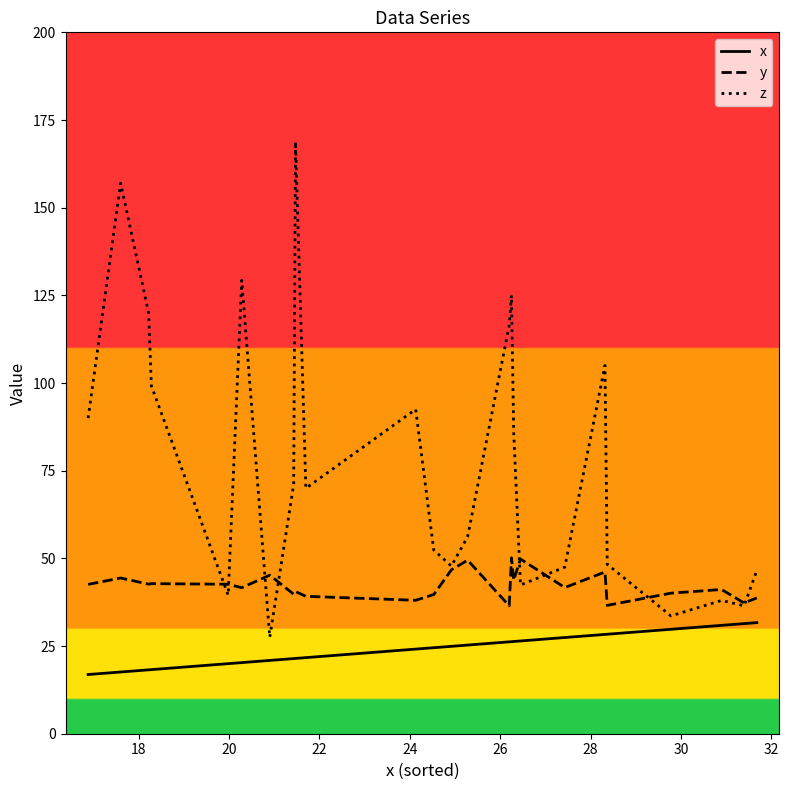

Which series has the largest total across all categories?

z